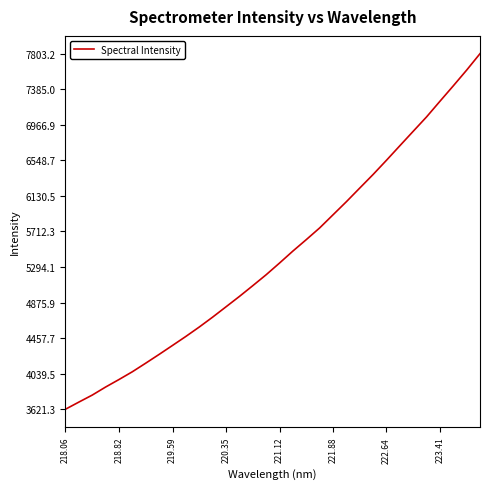

What is the greatest value displayed?

7803.2